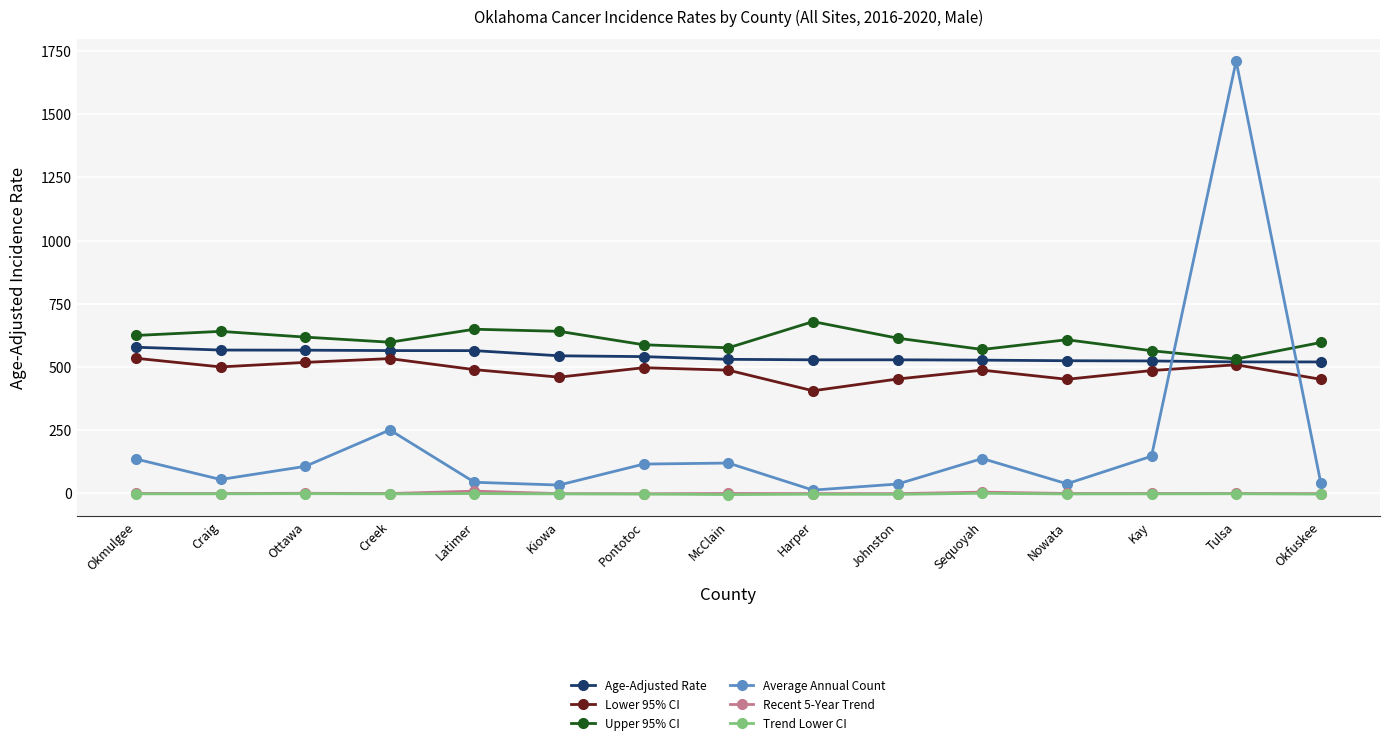

Which series has the widest spread of values?

Average Annual Count